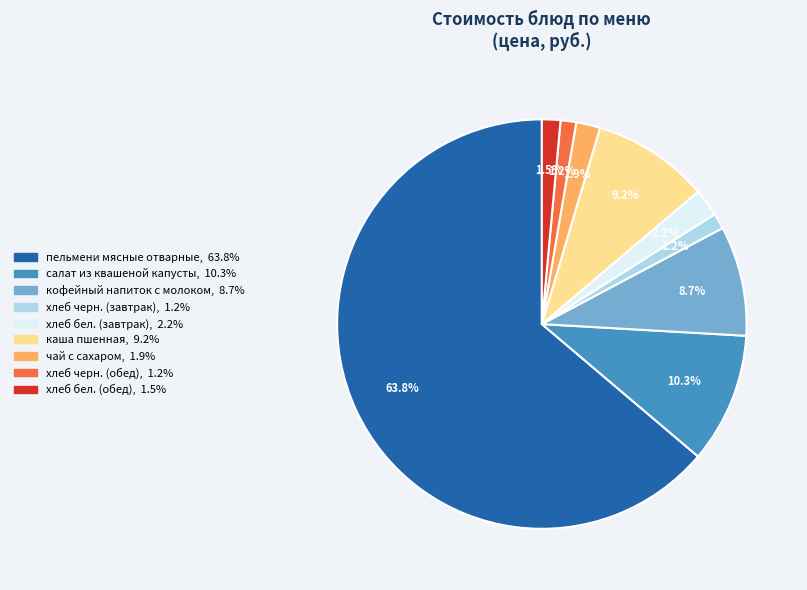

Which slice is the largest?

пельмени мясные отварные